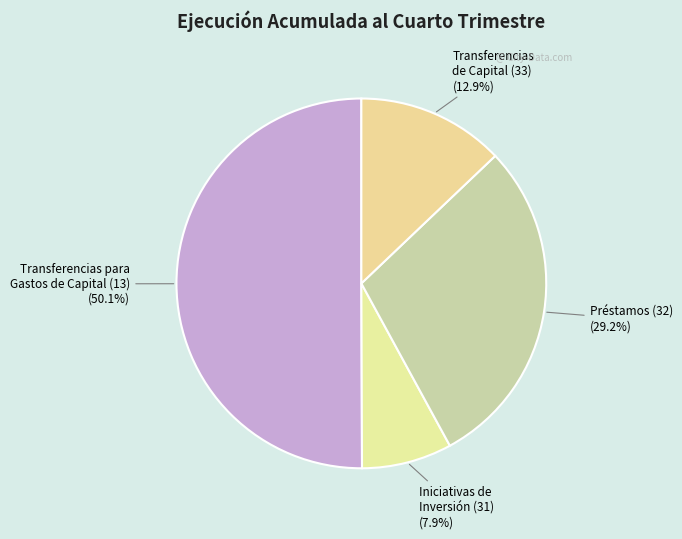

To the nearest percent, what is the average slice percentage?

25%